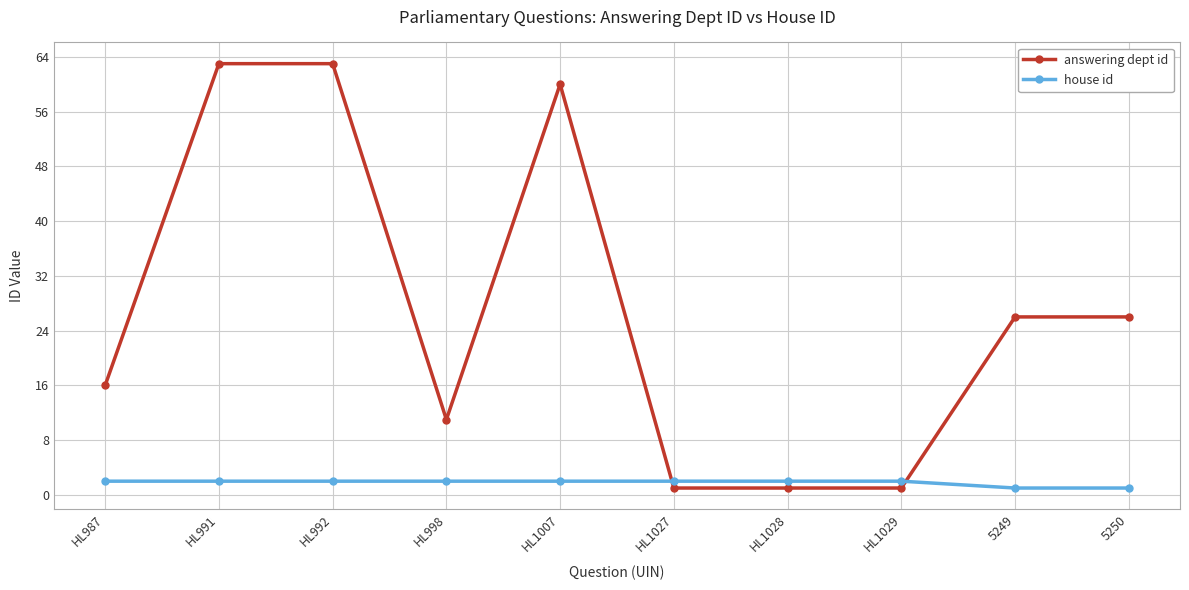

What is the sum of the answering dept id values at HL1029 and HL1028?

2